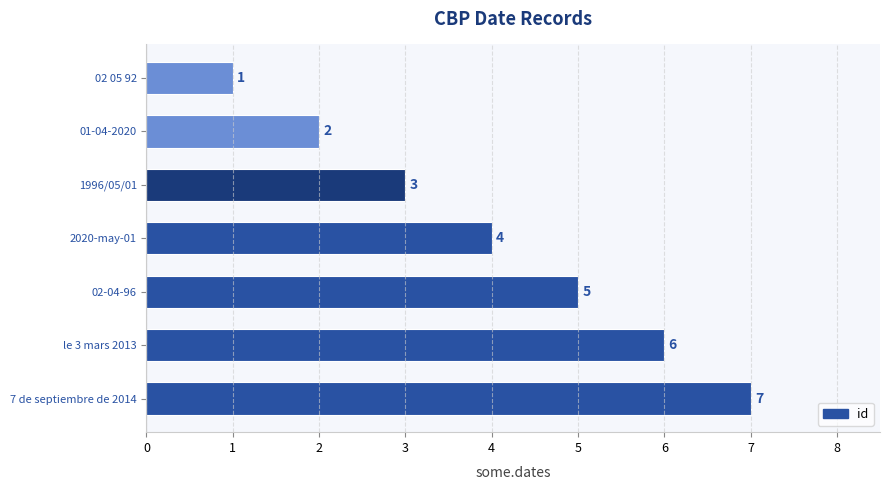

Reading bottom to top, what are all the values shown in this chart?

7	6	5	4	3	2	1